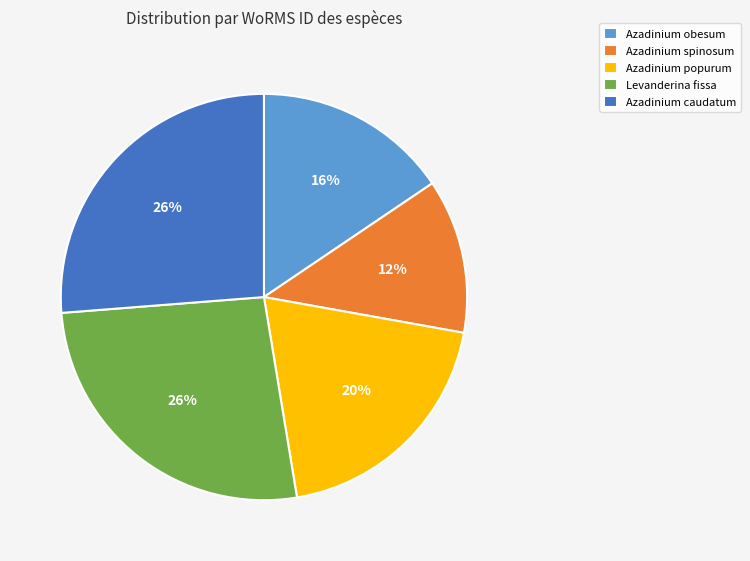

What is the smallest slice in the pie chart?

Azadinium spinosum